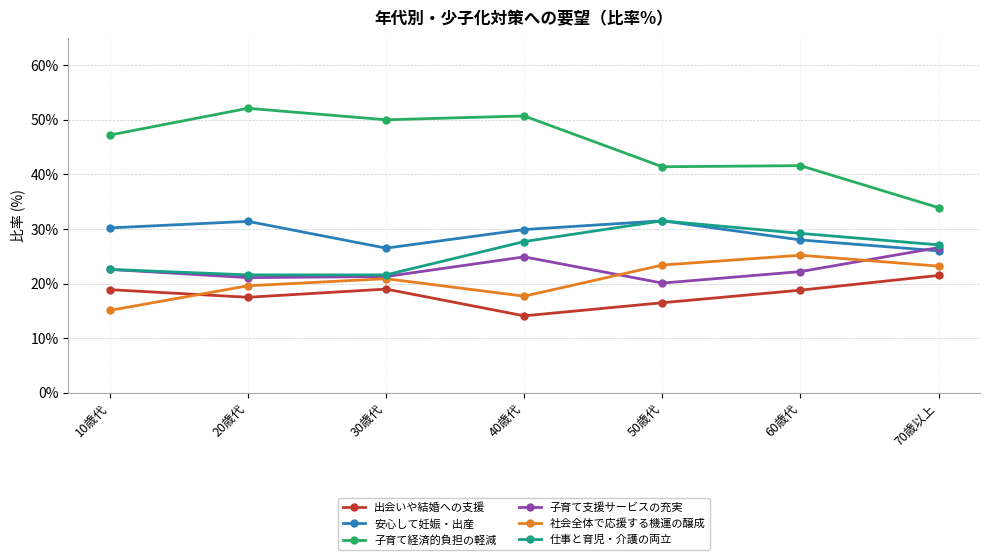

Is this an area chart (filled region under the line)?

No